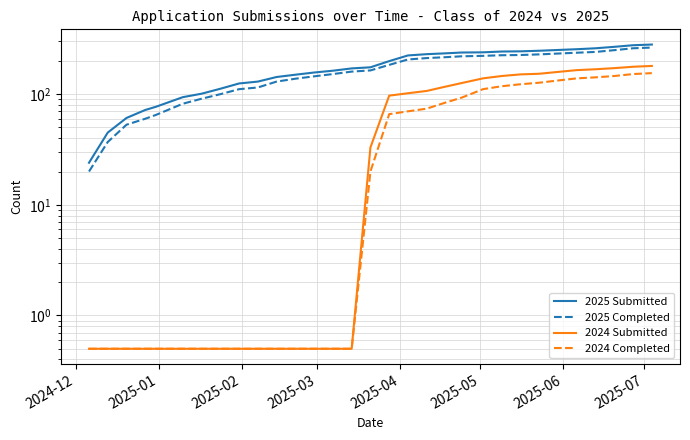

Does the chart have visible grid lines?

Yes